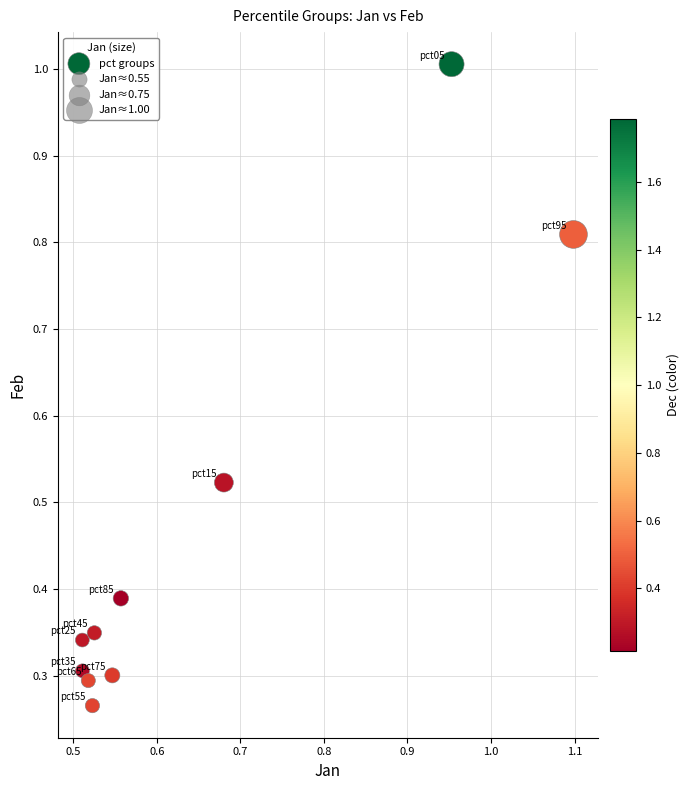

What is the range of X values (max minus min)?

0.6